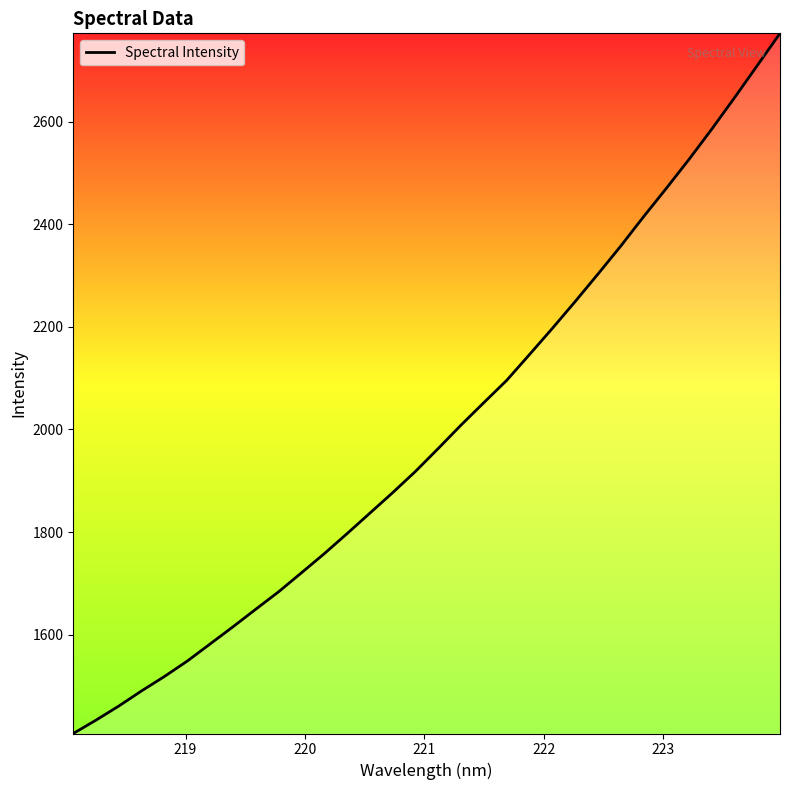

What is the smallest value displayed?

1407.4